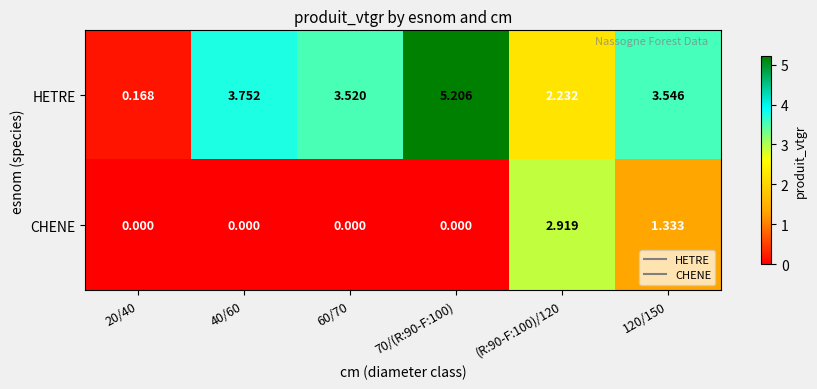

Rank the series by their maximum value, from highest to lowest.

HETRE, CHENE